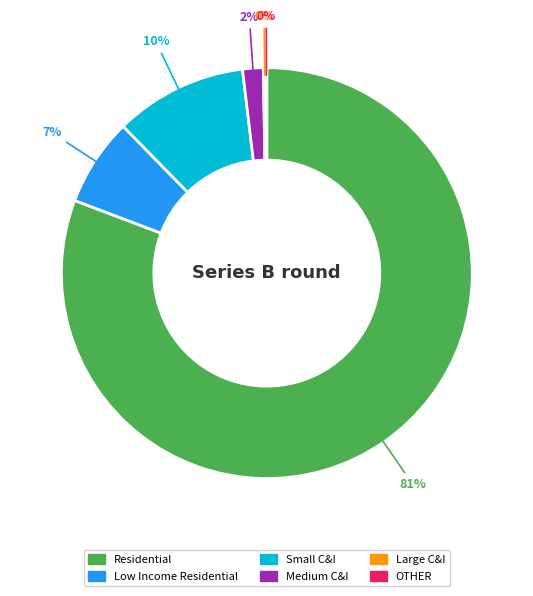

Which slice is the largest?

Residential